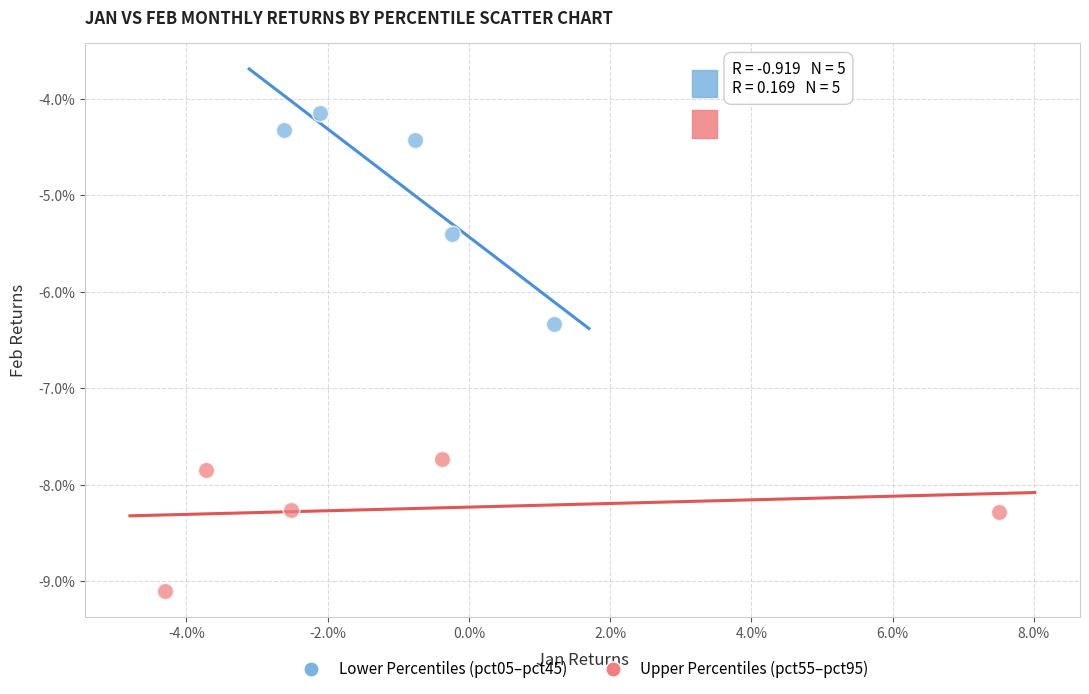

Which series has the widest spread of Y values?

Lower Percentiles (pct05–pct45)